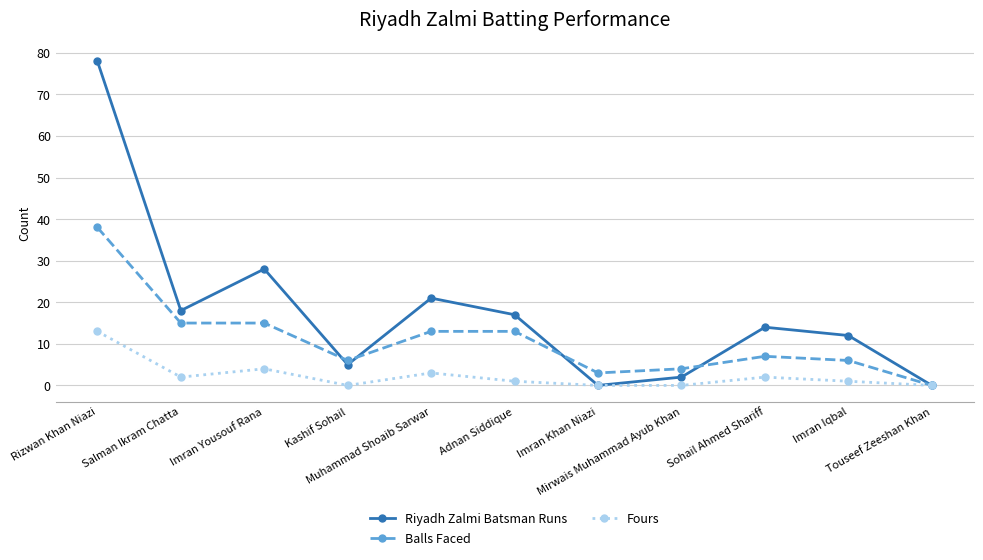

What is the average value of the Fours series?

2